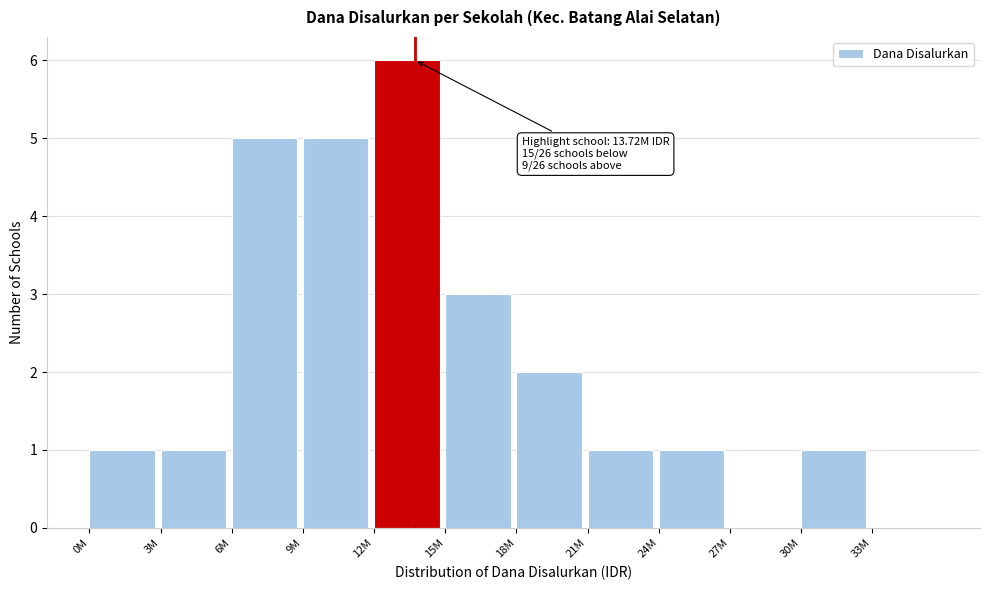

Reading left to right, extract all data points from this chart.

0M=1	3M=1	6M=5	9M=5	12M=6	15M=3	18M=2	21M=1	24M=1	27M=0	30M=1	33M=0